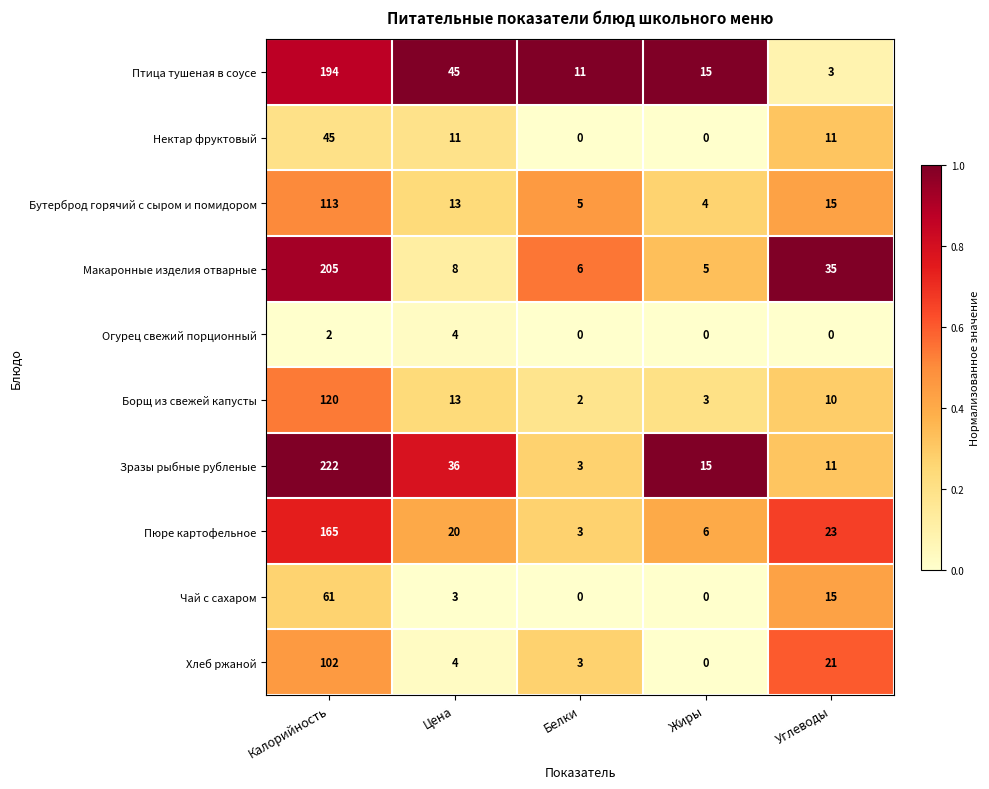

True or false: Огурец свежий порционный has a value of 3 at Жиры.

False